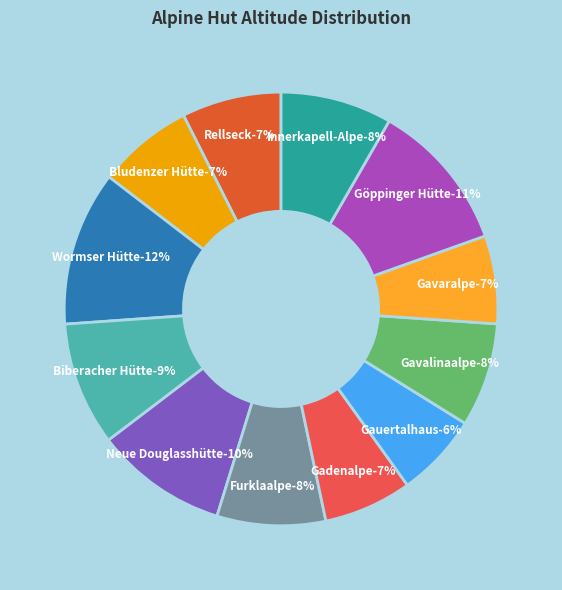

To the nearest percent, what portion does Biberacher Hütte represent?

9%